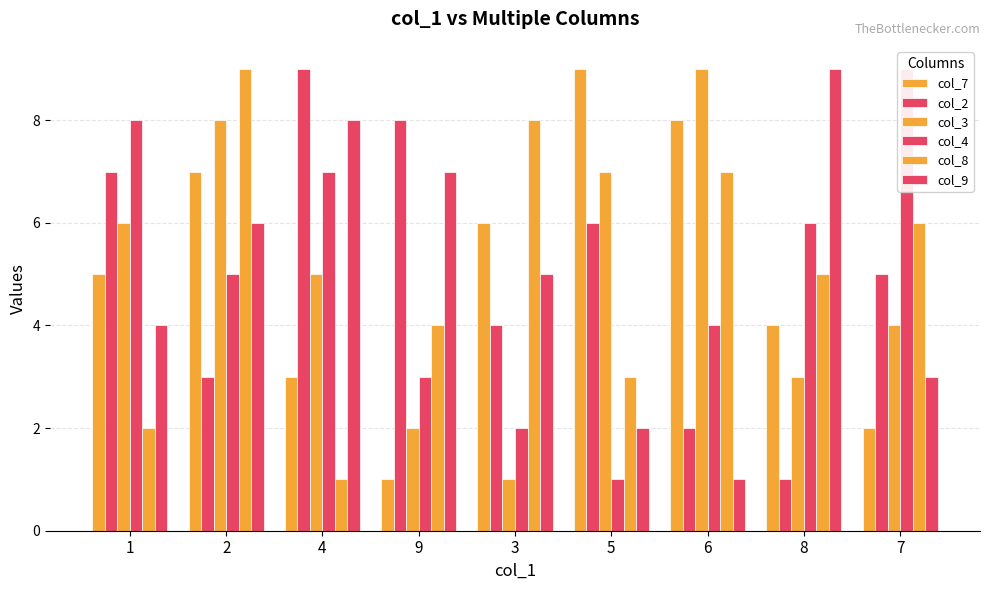

What is the total value across all series at 4?

33